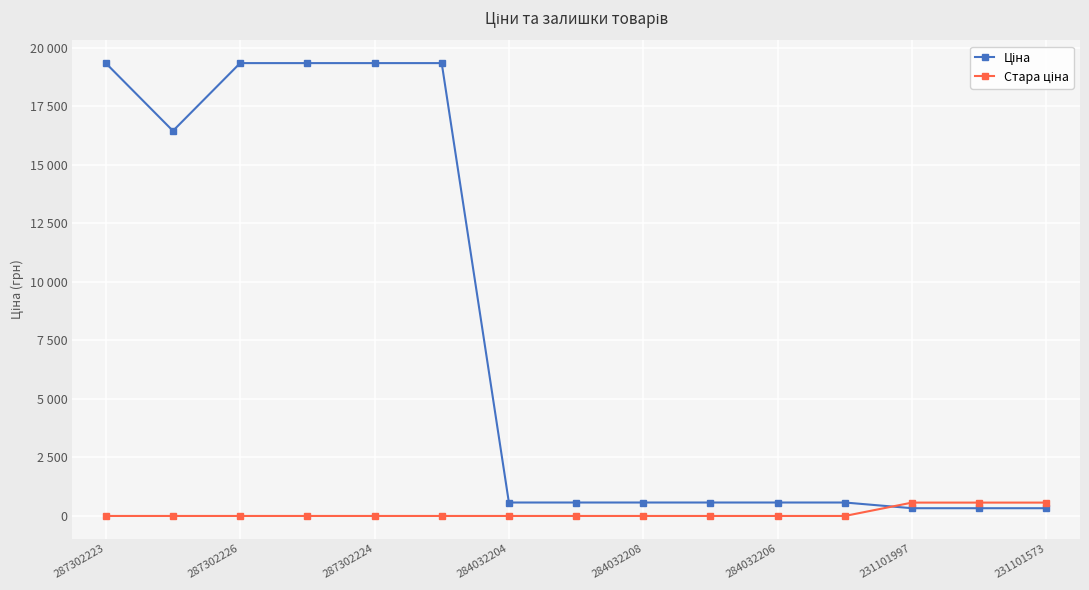

How many values in the Стара ціна series exceed 0?

3